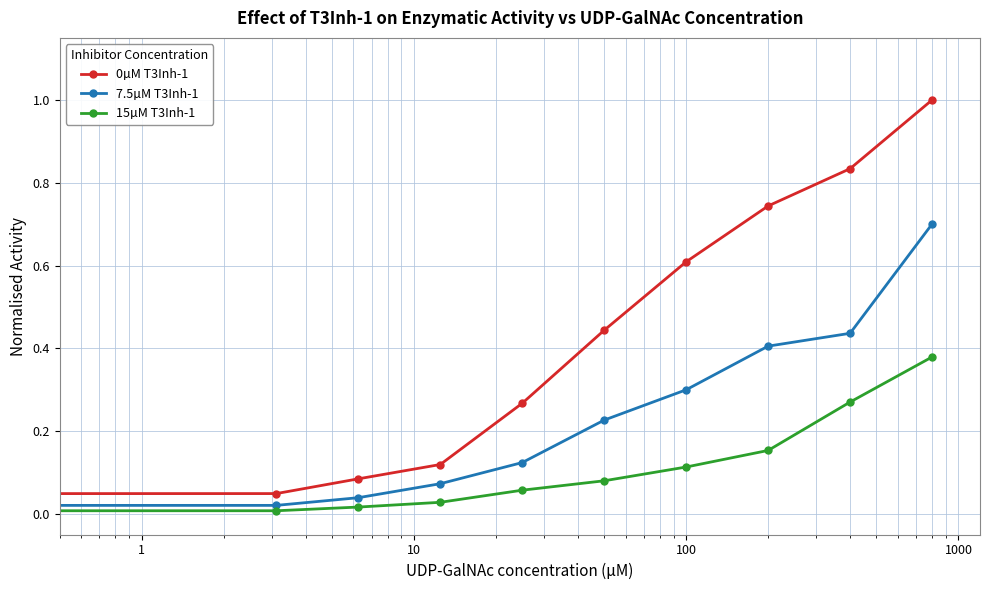

What is the value of the 0µM T3Inh-1 point at the 7th from the left?

0.6